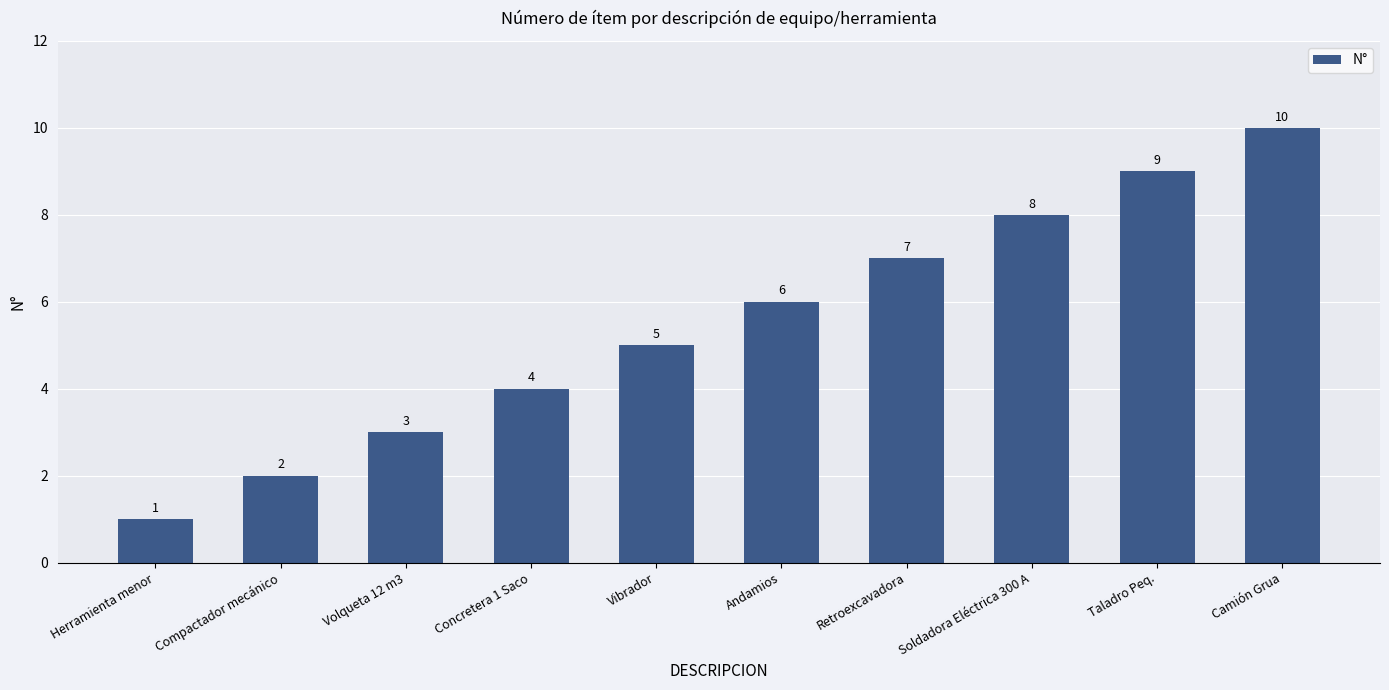

Rank the categories by value from highest to lowest.

Camión Grua, Taladro Peq., Soldadora Eléctrica 300 A, Retroexcavadora, Andamios, Vibrador, Concretera 1 Saco, Volqueta 12 m3, Compactador mecánico, Herramienta menor